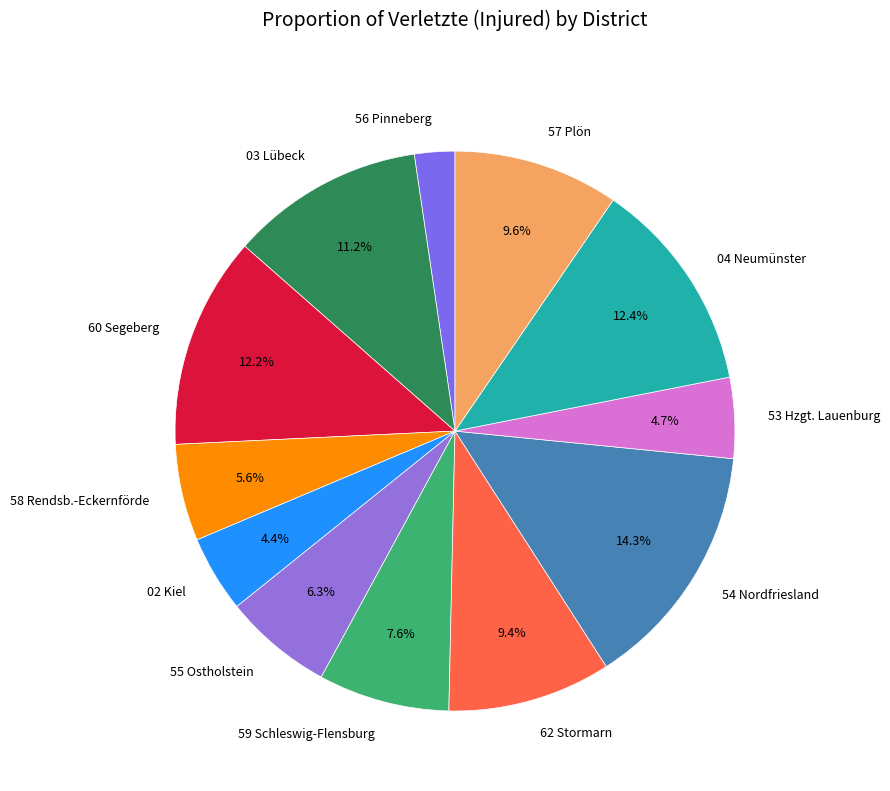

Count the number of slices in the pie.

12